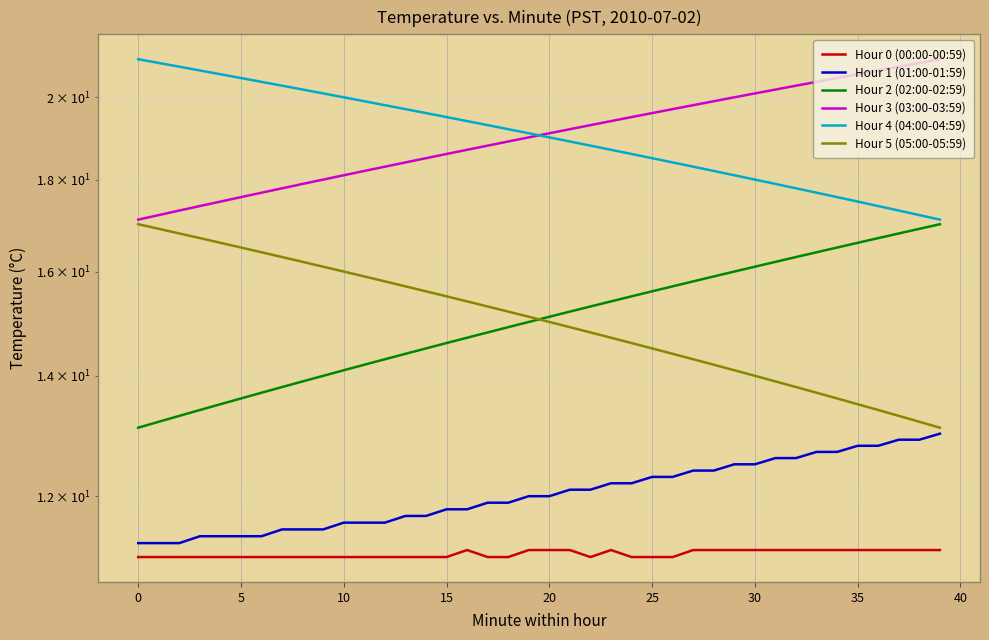

Reading left to right, extract all data points from this chart.

Hour 0 (00:00-00:59): 11.1	11.1	11.1	11.1	11.1	11.1	11.1	11.1	11.1	11.1	11.1	11.1	11.1	11.1	11.1	11.1	11.2	11.1	11.1	11.2	11.2	11.2	11.1	11.2	11.1	11.1	11.1	11.2	11.2	11.2	11.2	11.2	11.2	11.2	11.2	11.2	11.2	11.2	11.2	11.2
Hour 1 (01:00-01:59): 11.3	11.3	11.3	11.4	11.4	11.4	11.4	11.5	11.5	11.5	11.6	11.6	11.6	11.7	11.7	11.8	11.8	11.9	11.9	12.0	12.0	12.1	12.1	12.2	12.2	12.3	12.3	12.4	12.4	12.5	12.5	12.6	12.6	12.7	12.7	12.8	12.8	12.9	12.9	13.0
Hour 2 (02:00-02:59): 13.1	13.2	13.3	13.4	13.5	13.6	13.7	13.8	13.9	14.0	14.1	14.2	14.3	14.4	14.5	14.6	14.7	14.8	14.9	15.0	15.1	15.2	15.3	15.4	15.5	15.6	15.7	15.8	15.9	16.0	16.1	16.2	16.3	16.4	16.5	16.6	16.7	16.8	16.9	17.0
Hour 3 (03:00-03:59): 17.1	17.2	17.3	17.4	17.5	17.6	17.7	17.8	17.9	18.0	18.1	18.2	18.3	18.4	18.5	18.6	18.7	18.8	18.9	19.0	19.1	19.2	19.3	19.4	19.5	19.6	19.7	19.8	19.9	20.0	20.1	20.2	20.3	20.4	20.5	20.6	20.7	20.8	20.9	21.0
Hour 4 (04:00-04:59): 21.0	20.9	20.8	20.7	20.6	20.5	20.4	20.3	20.2	20.1	20.0	19.9	19.8	19.7	19.6	19.5	19.4	19.3	19.2	19.1	19.0	18.9	18.8	18.7	18.6	18.5	18.4	18.3	18.2	18.1	18.0	17.9	17.8	17.7	17.6	17.5	17.4	17.3	17.2	17.1
Hour 5 (05:00-05:59): 17.0	16.9	16.8	16.7	16.6	16.5	16.4	16.3	16.2	16.1	16.0	15.9	15.8	15.7	15.6	15.5	15.4	15.3	15.2	15.1	15.0	14.9	14.8	14.7	14.6	14.5	14.4	14.3	14.2	14.1	14.0	13.9	13.8	13.7	13.6	13.5	13.4	13.3	13.2	13.1